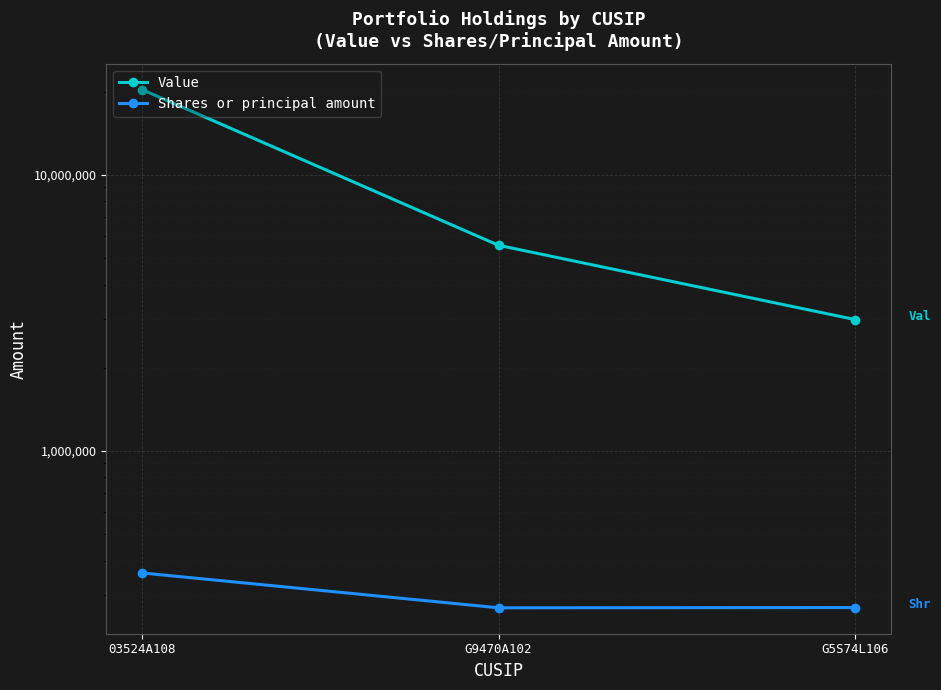

Which label corresponds to the largest value in the chart?

03524A108